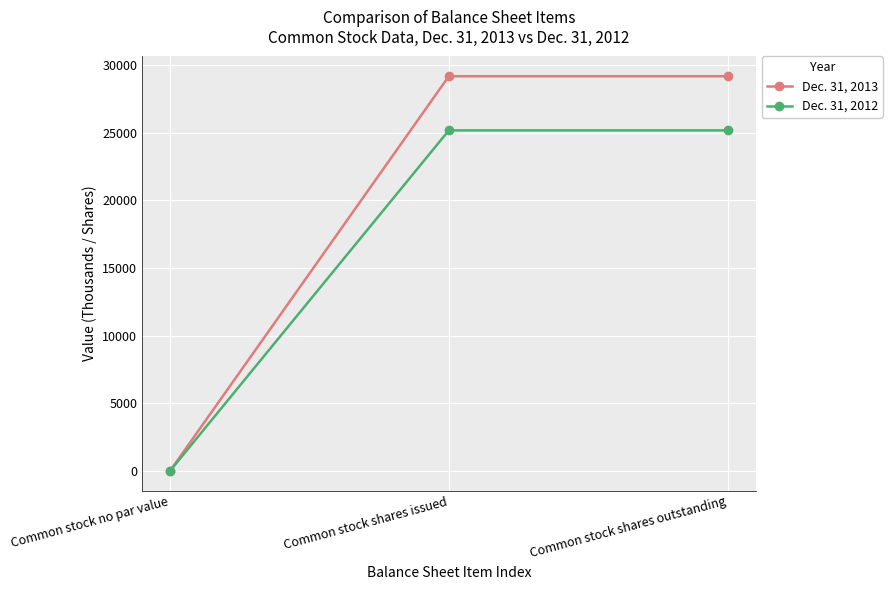

What are all the series names shown in the legend?

Dec. 31, 2013, Dec. 31, 2012